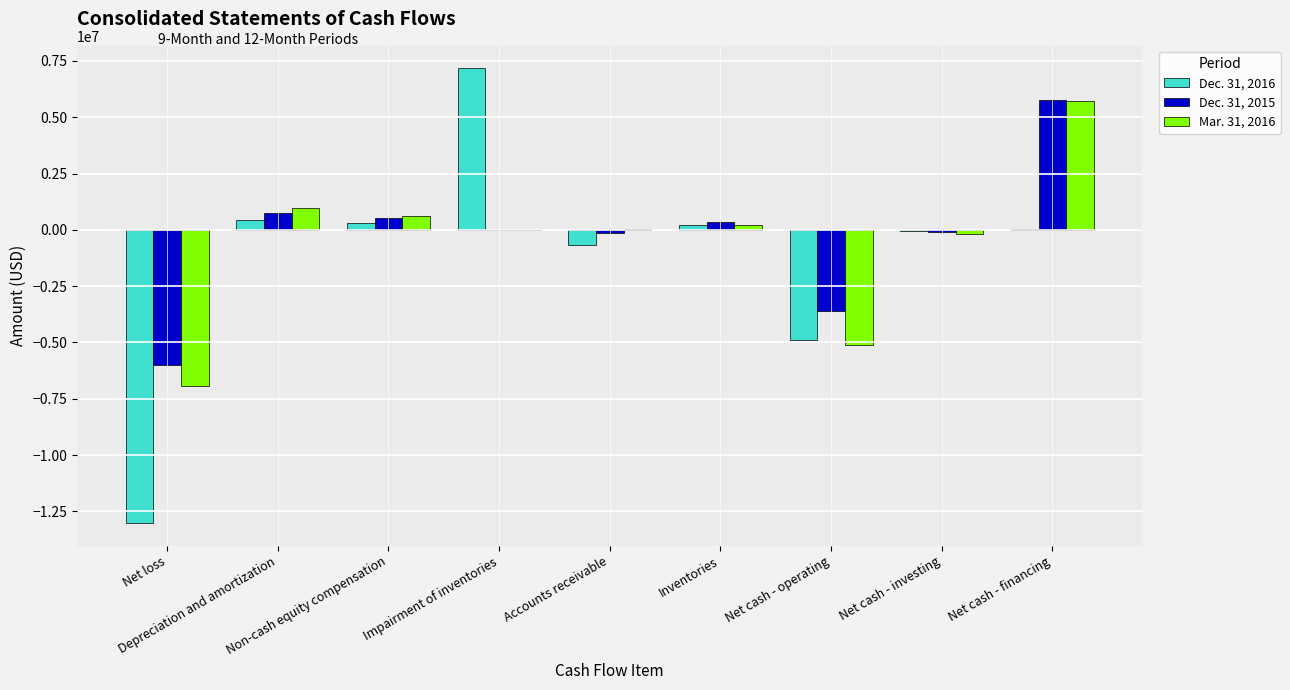

Which category has the lowest value across all series?

Net loss